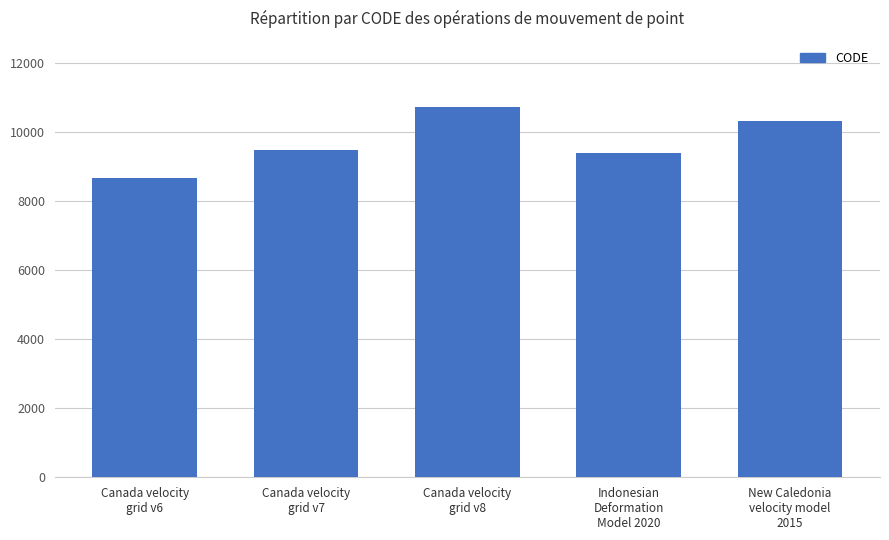

The chart shows a value of 12036 at Canada velocity
grid v6. True or false?

False